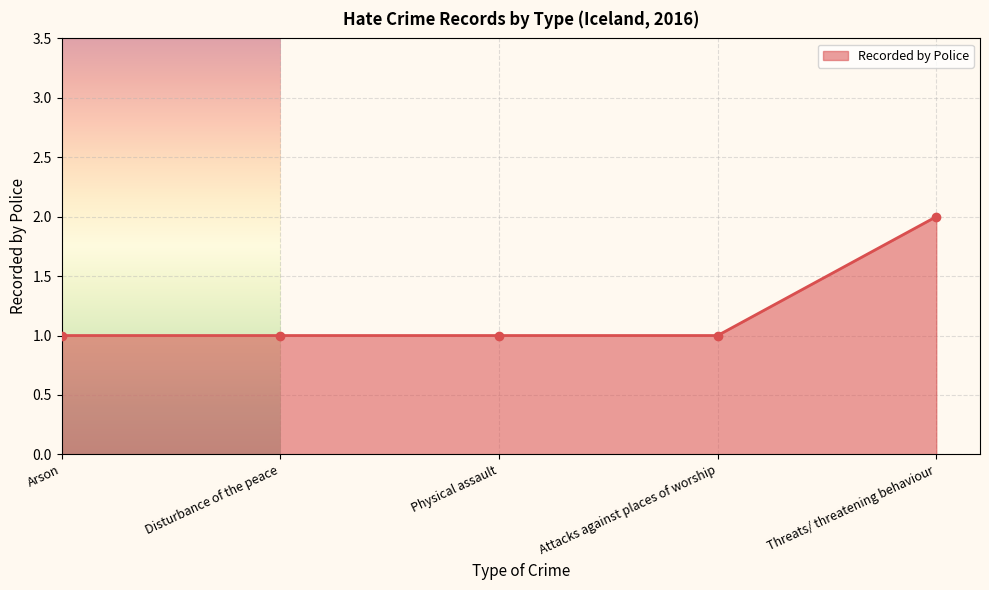

At which category does the chart reach its peak across all series?

Threats/ threatening behaviour